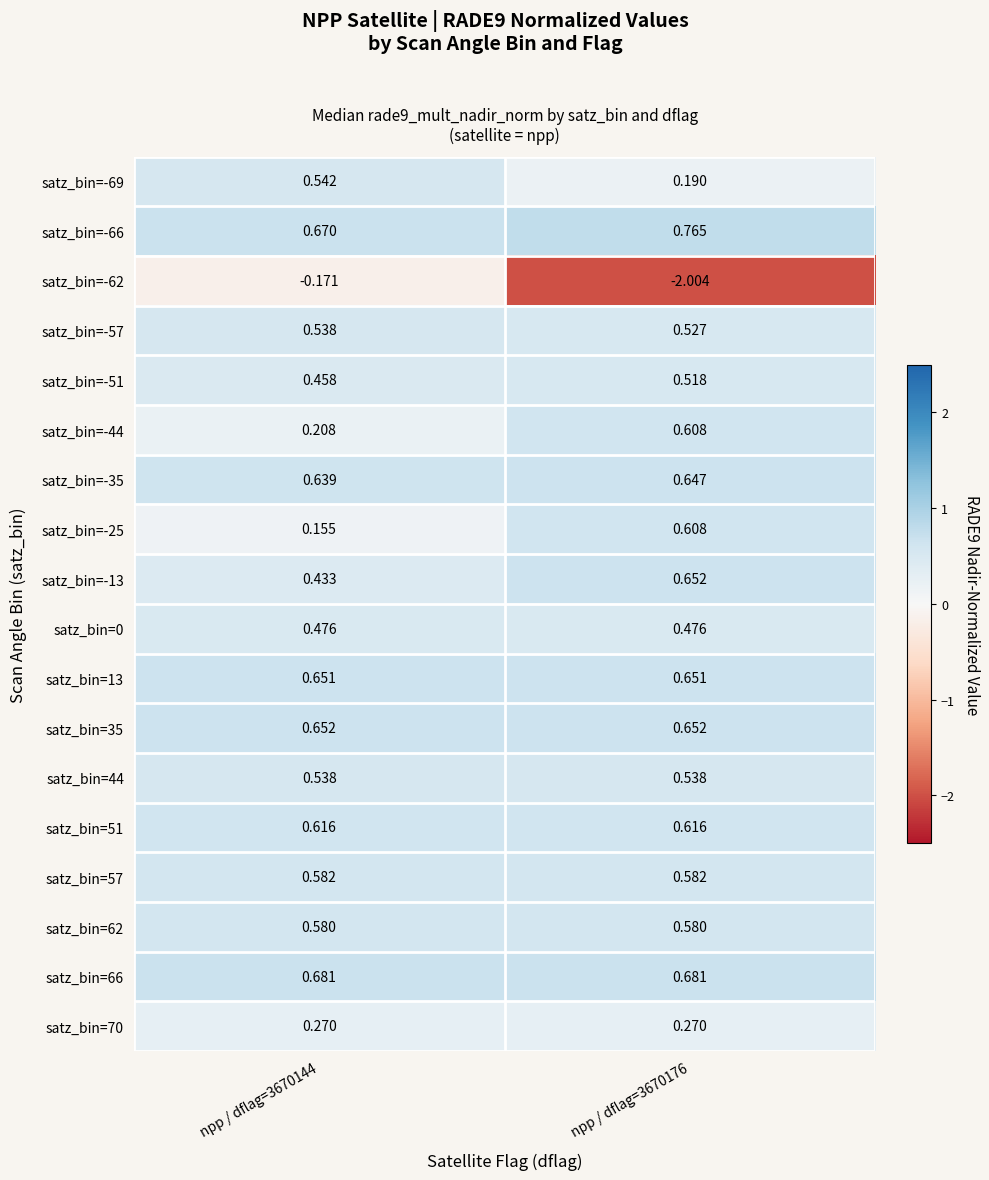

Is the value of satz_bin=57 at npp / dflag=3670176 greater than the value of satz_bin=70 at npp / dflag=3670176?

Yes